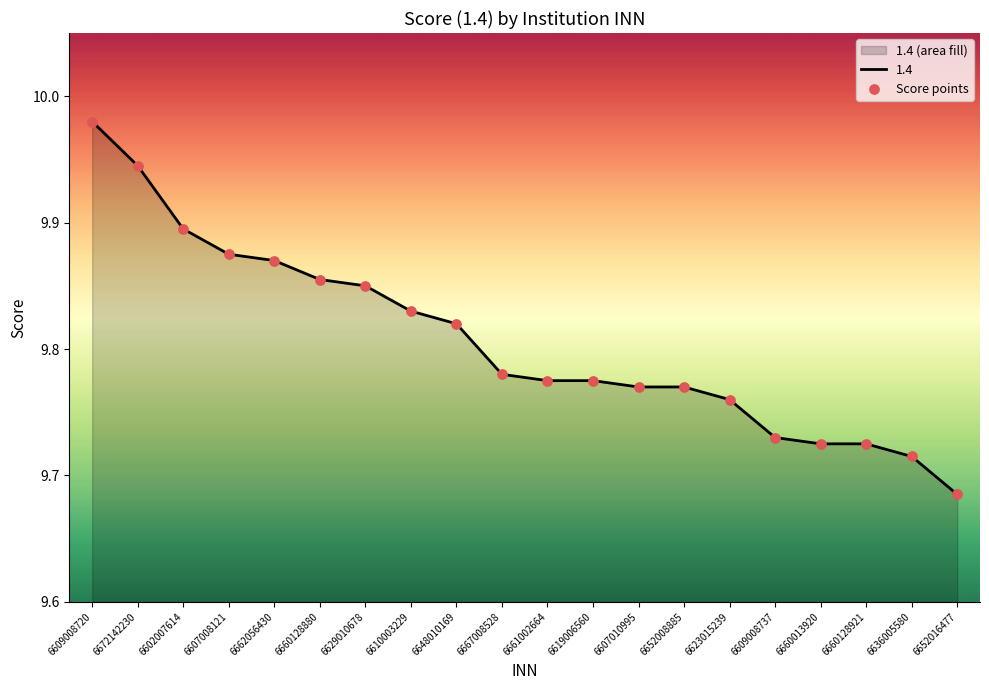

What is the change in value from 6652008885 to 6652016477?

-0.1